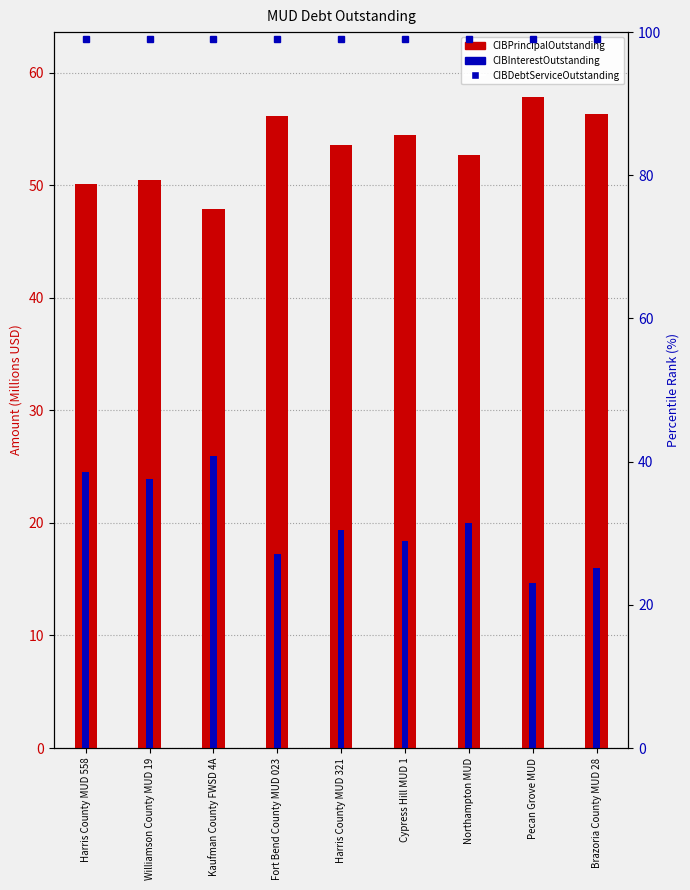

Reading right to left, transcribe all the data shown in this chart.

CIBPrincipalOutstanding: 56.3	57.8	52.7	54.5	53.6	56.1	47.9	50.5	50.1
CIBInterestOutstanding: 16.0	14.7	20.0	18.4	19.4	17.2	26.0	23.9	24.6